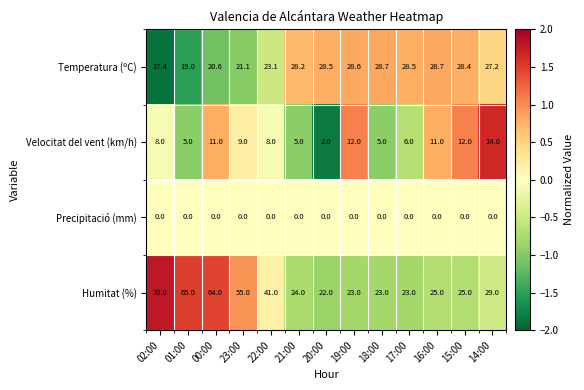

Which series has the largest total across all categories?

Humitat (%)